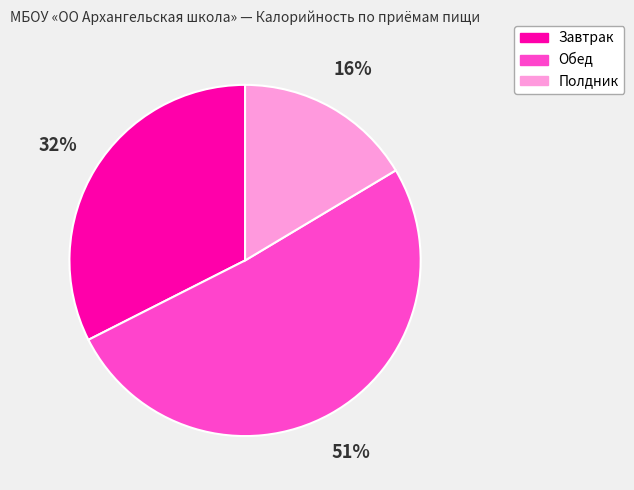

Is there a majority slice in this chart?

Yes